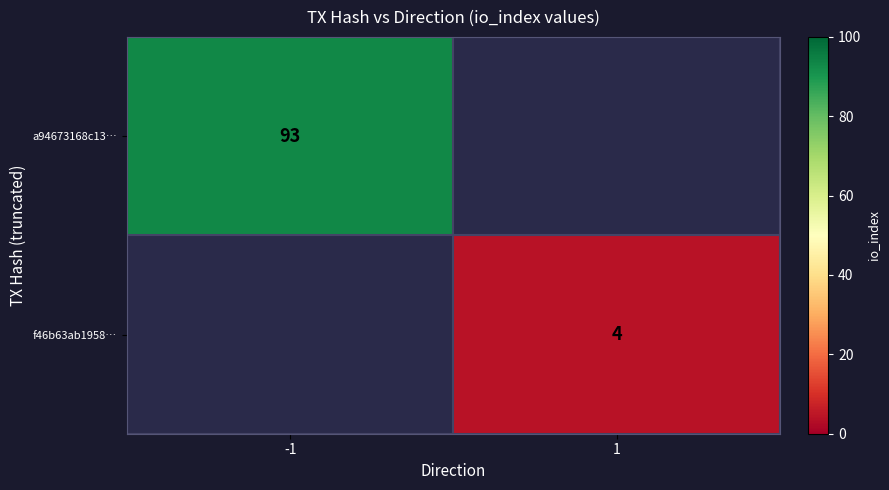

The value of f46b63ab1958… at 1 is 6. True or false?

False